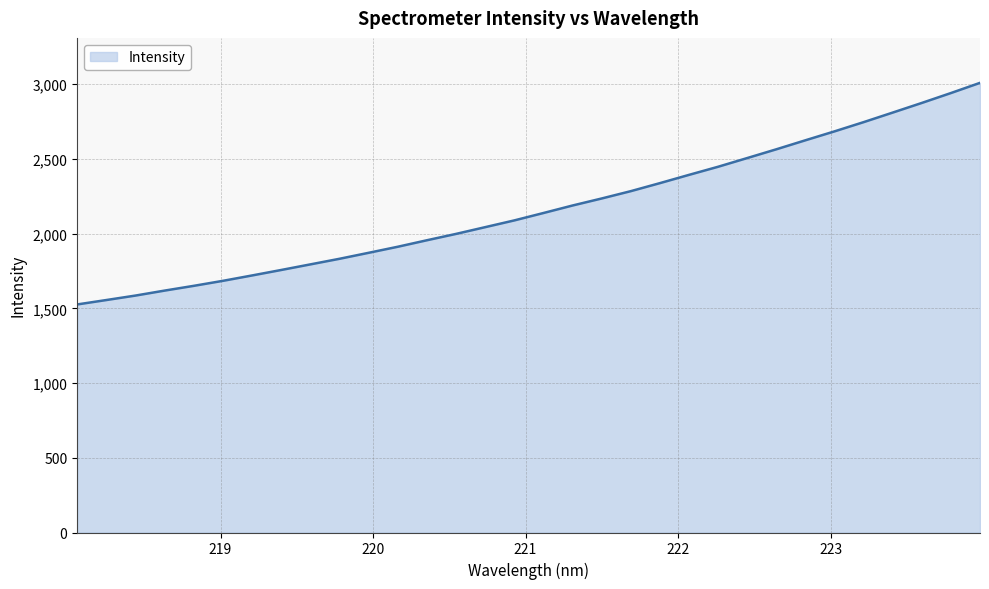

What is the average value?

2168.4